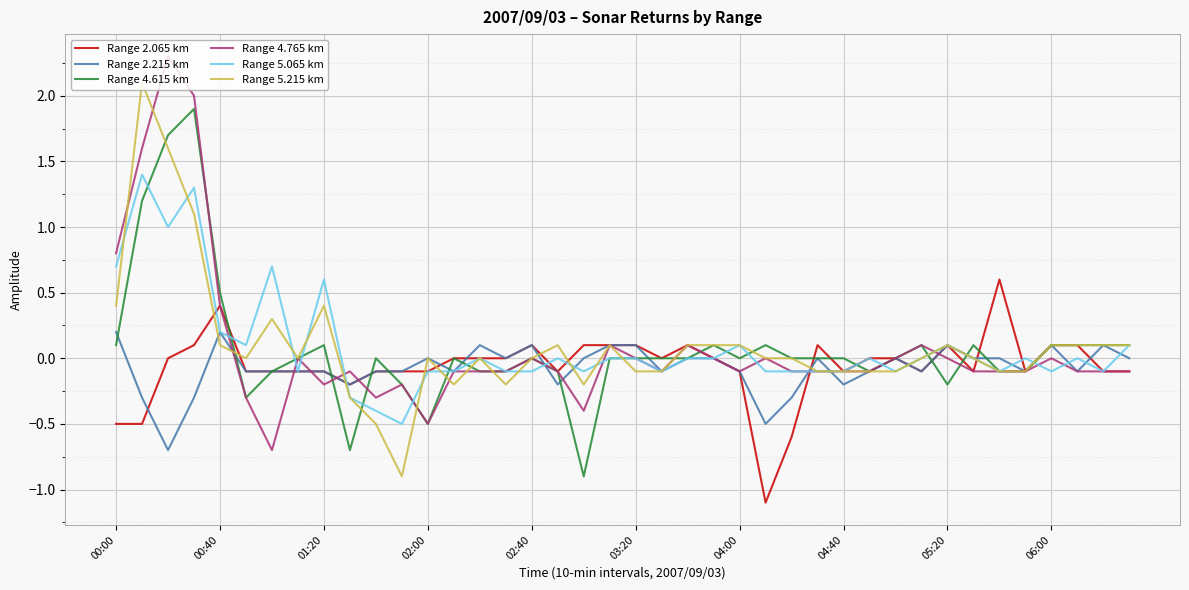

What is the minimum value for Range 4.615 km?

-0.9